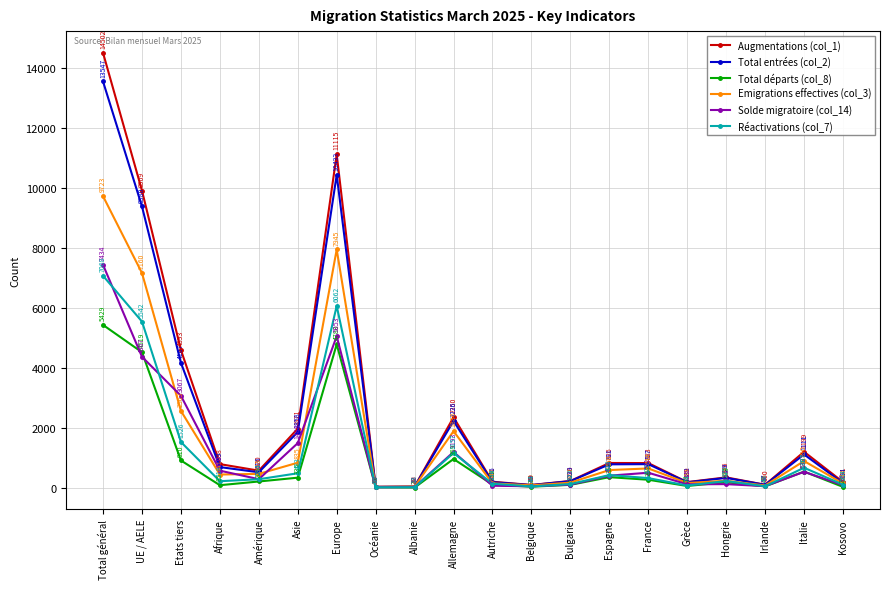

Rank the categories by Augmentations (col_1) value from lowest to highest.

Océanie, Albanie, Belgique, Irlande, Grèce, Kosovo, Autriche, Bulgarie, Hongrie, Amérique, Afrique, France, Espagne, Italie, Asie, Allemagne, Etats tiers, UE / AELE, Europe, Total général